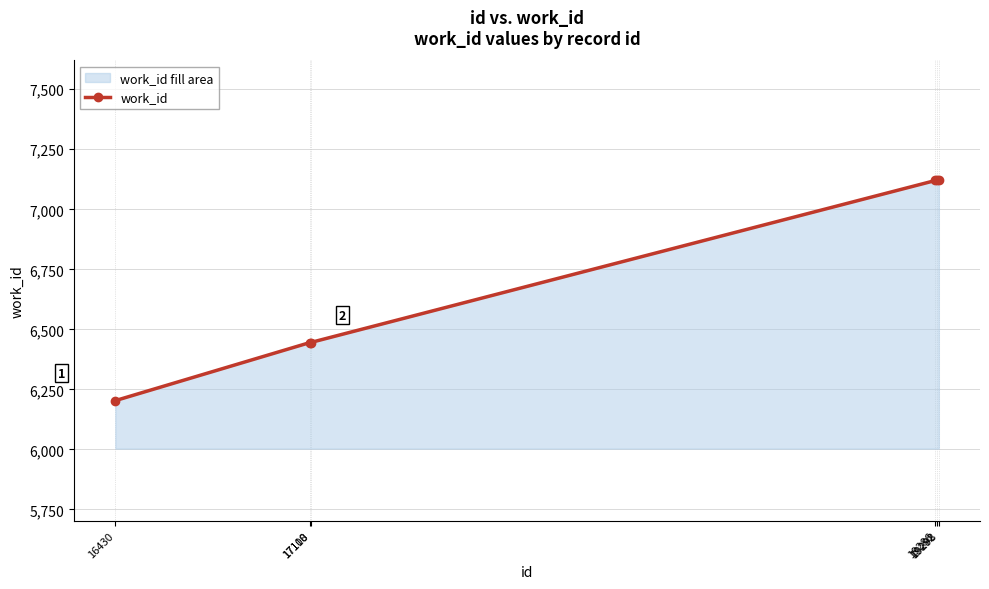

Between 17108 and 19298, which is larger?

19298